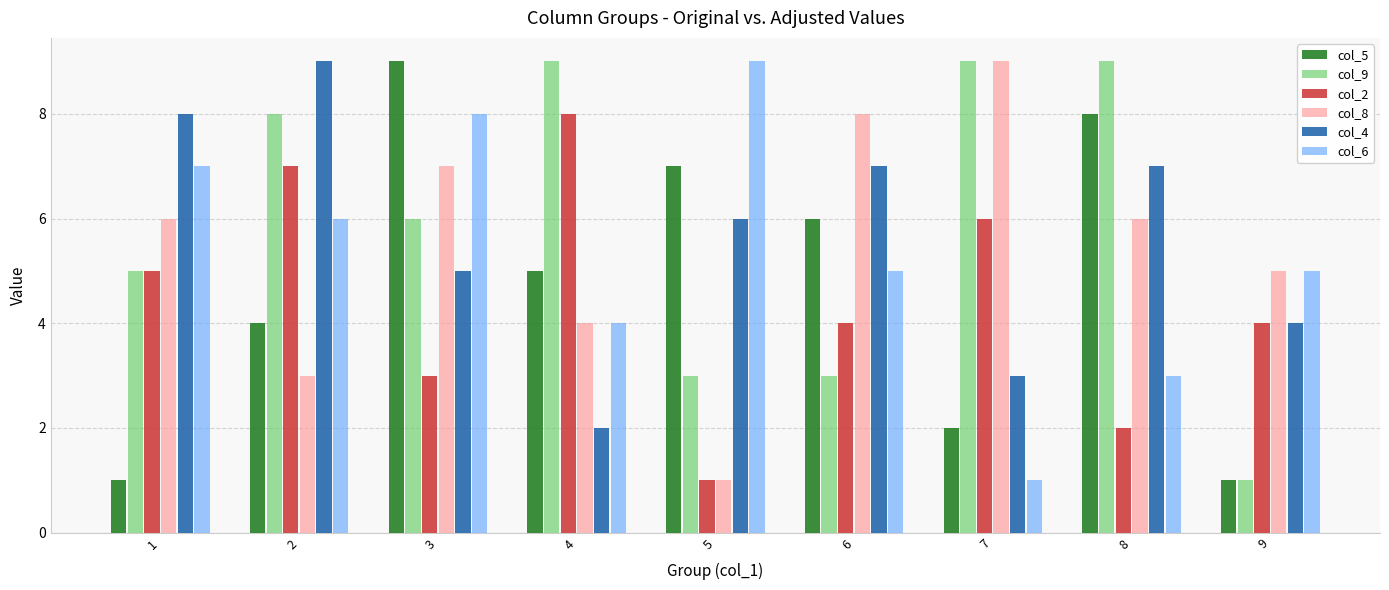

Reading right to left, what are all the values shown in this chart?

col_5: 9=1	8=8	7=2	6=6	5=7	4=5	3=9	2=4	1=1
col_9: 9=1	8=9	7=9	6=3	5=3	4=9	3=6	2=8	1=5
col_2: 9=4	8=2	7=6	6=4	5=1	4=8	3=3	2=7	1=5
col_8: 9=5	8=6	7=9	6=8	5=1	4=4	3=7	2=3	1=6
col_4: 9=4	8=7	7=3	6=7	5=6	4=2	3=5	2=9	1=8
col_6: 9=5	8=3	7=1	6=5	5=9	4=4	3=8	2=6	1=7